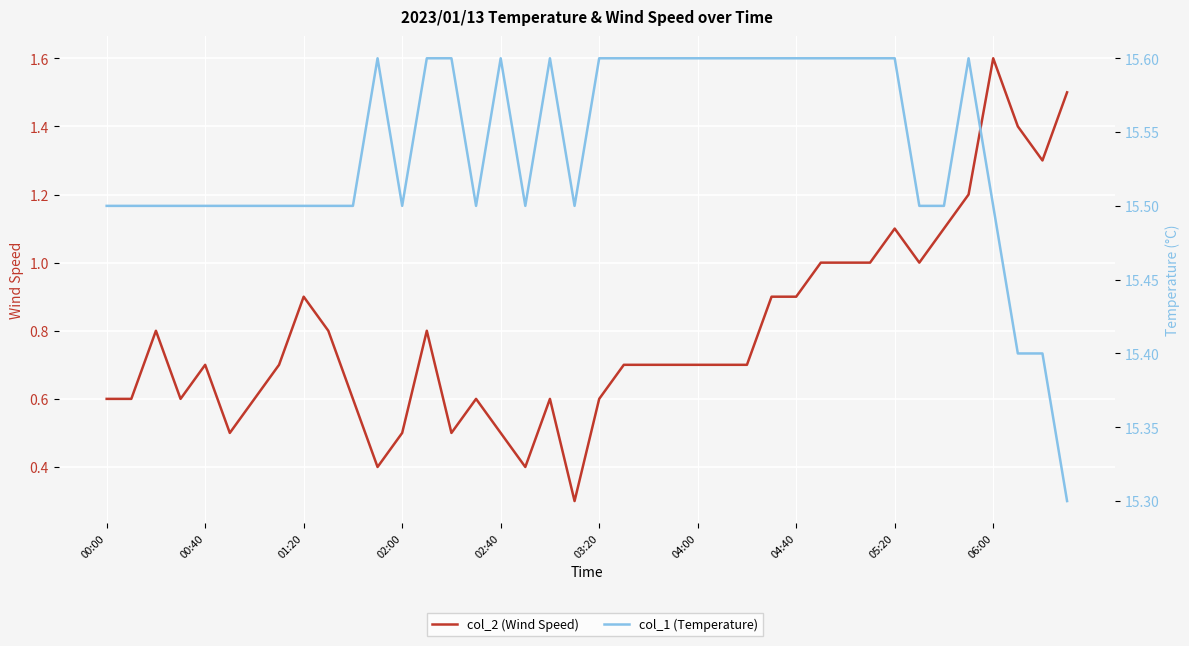

True or false: col_2 (Wind Speed) and col_1 (Temperature) cross at least once.

False